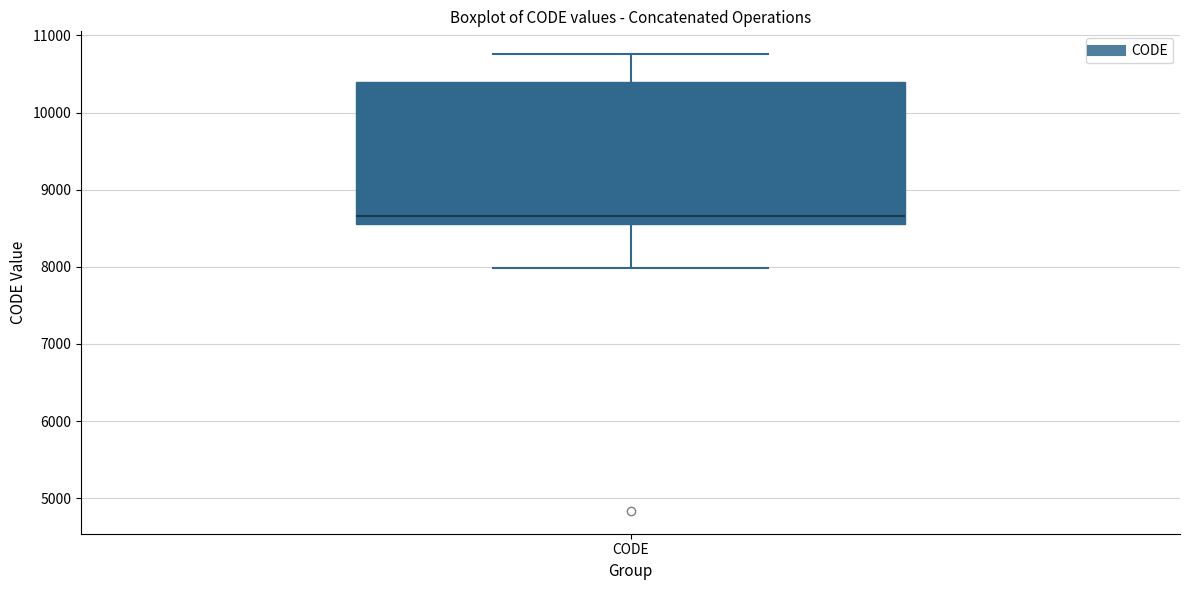

Where is the upper edge of the box for CODE on the y-axis? The values are not printed on the chart, so give them approximately, as read against the axis.

10400